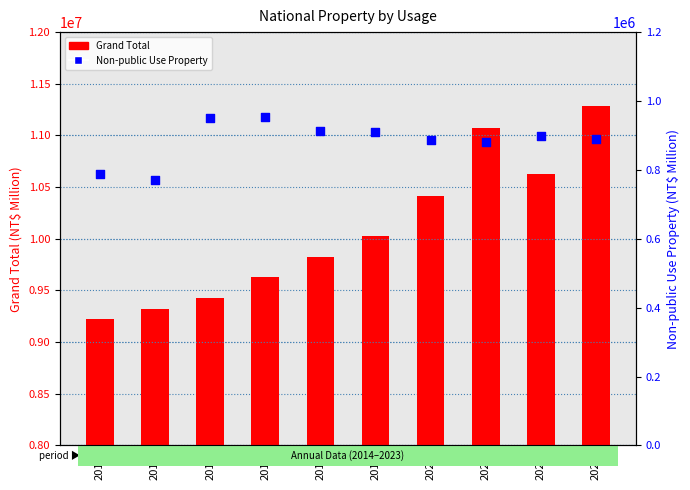

What is the total value across all series at 2018?

10734939